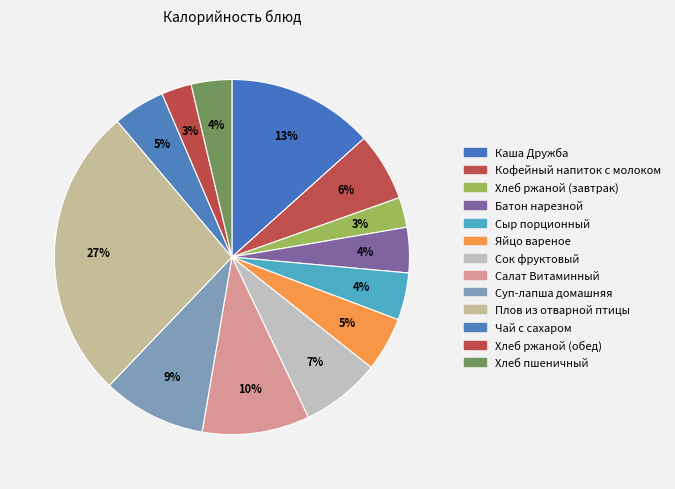

How many slices are in this pie chart?

13